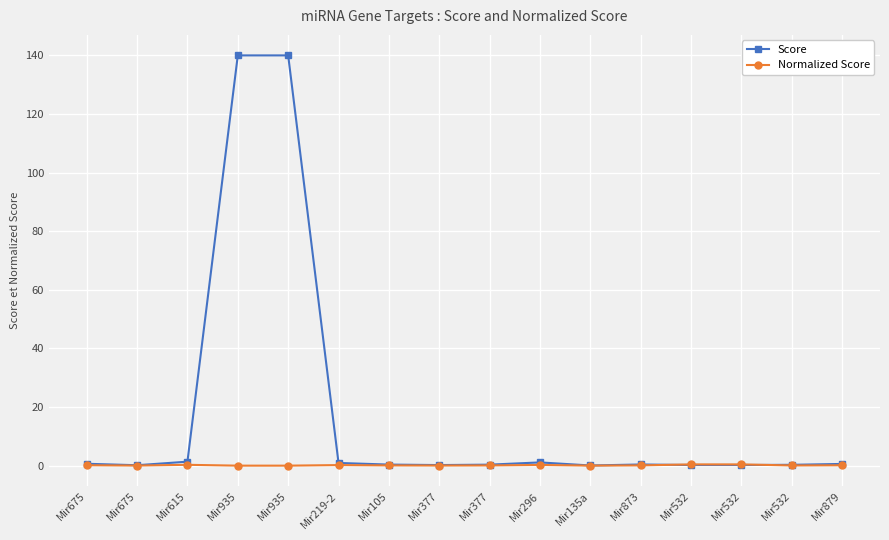

Where is the first local maximum for Normalized Score?

Mir615